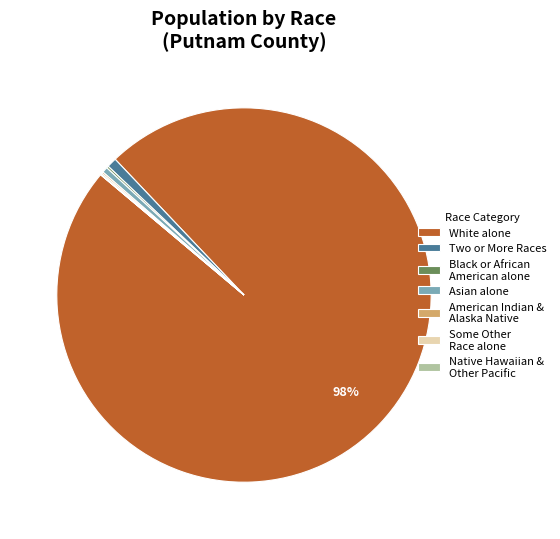

True or false: Two or More Races accounts for 11% of the total.

False